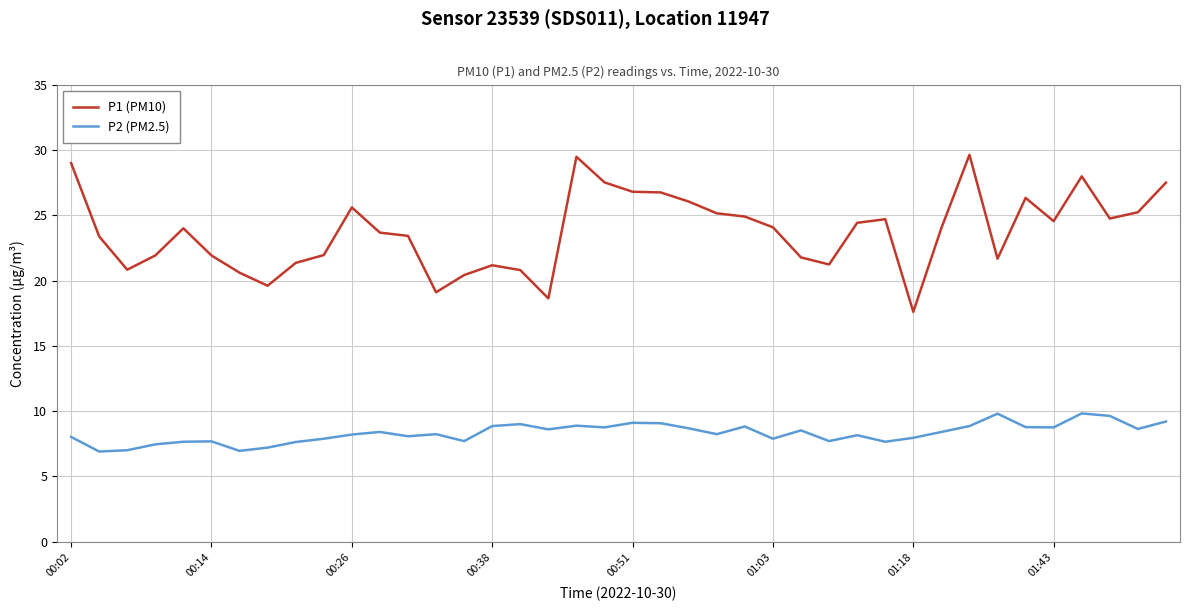

Rank the series by their maximum value, from lowest to highest.

P2 (PM2.5), P1 (PM10)